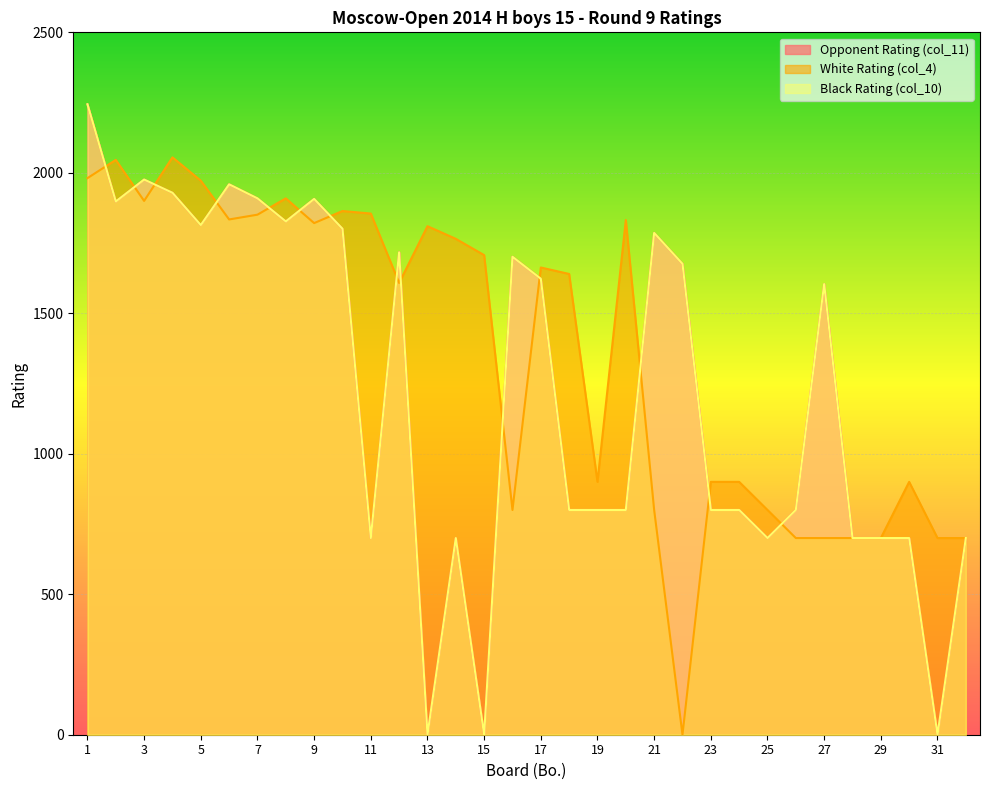

At which label does Black Rating (col_10) first exceed 1604?

1